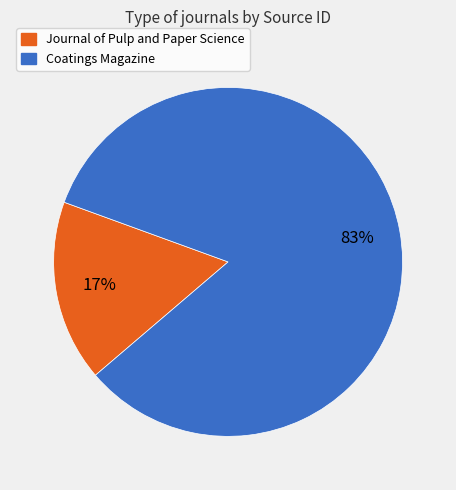

What percentage is the Coatings Magazine slice, to the nearest percent?

83%